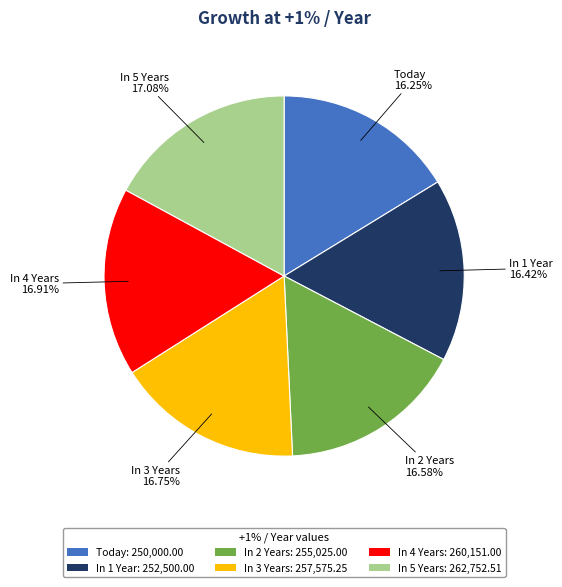

To the nearest percent, what is the difference between the largest and smallest slice percentages?

1%